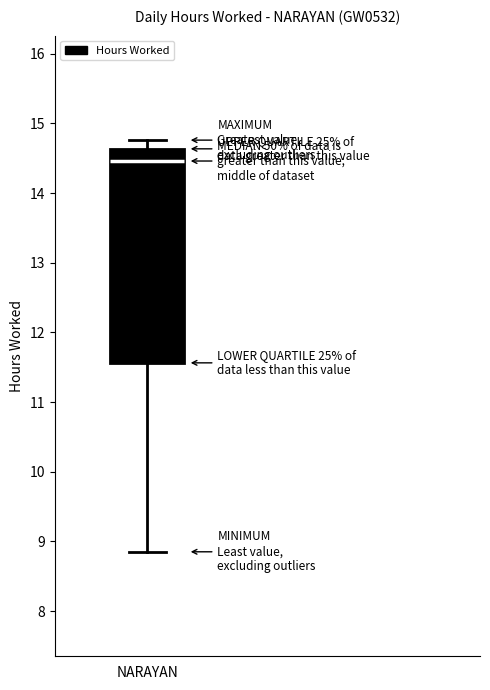

Read this box plot against the y-axis: the position of the median line, the range covered by the box, and the ends of both whiskers. The values are not printed on the chart, so give them approximately, as read against the axis.

median 14.5, box 11.6 to 14.6, whiskers 8.9 to 14.8